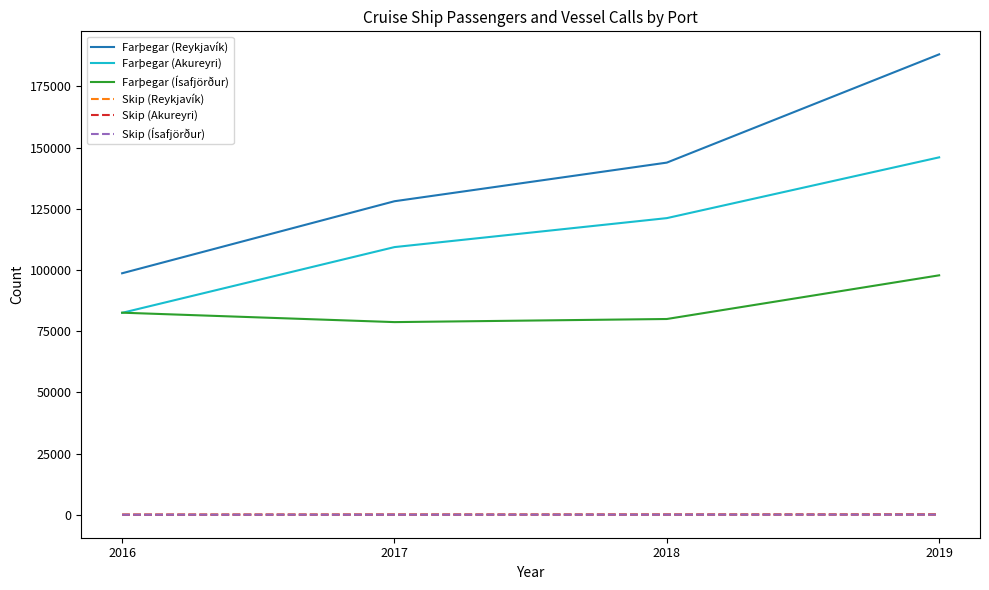

At which category is the sum across all series the highest?

2019